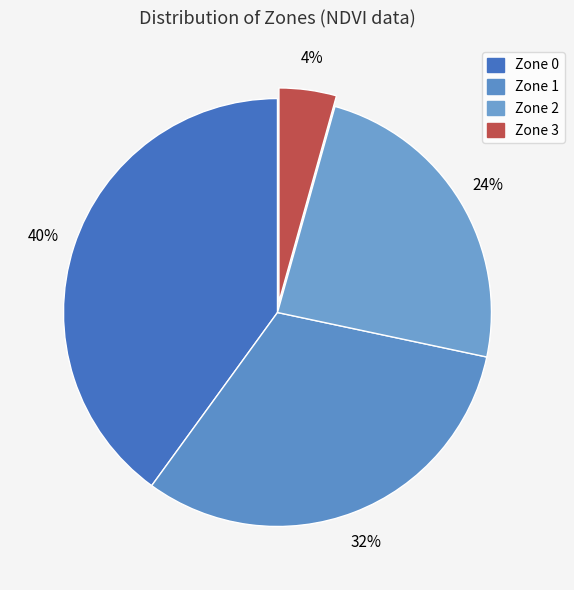

What is the smallest slice in the pie chart?

Zone 3